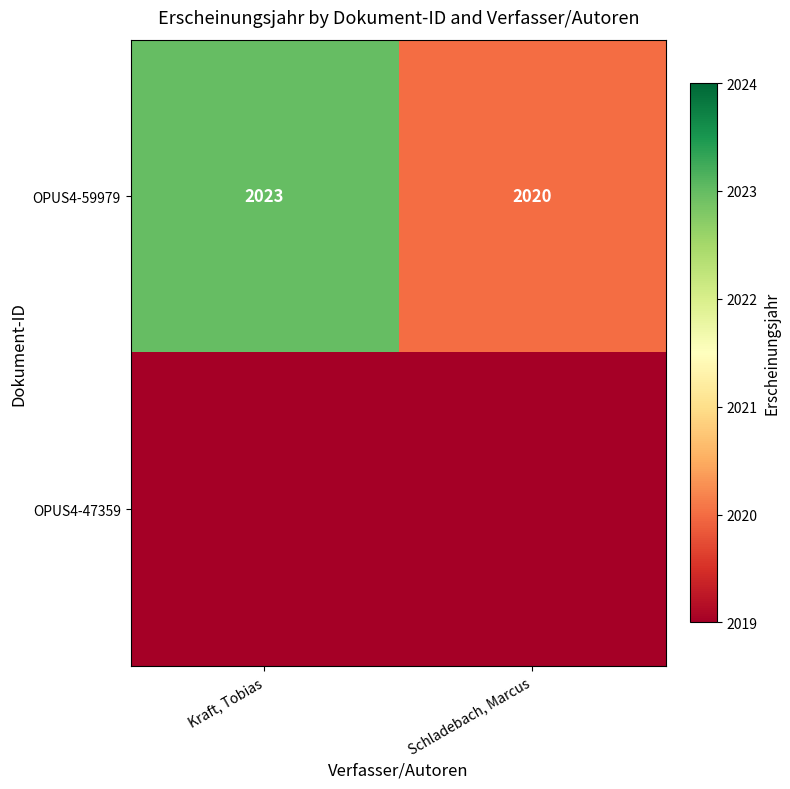

Which category has the highest value in the OPUS4-59979 series?

Kraft, Tobias